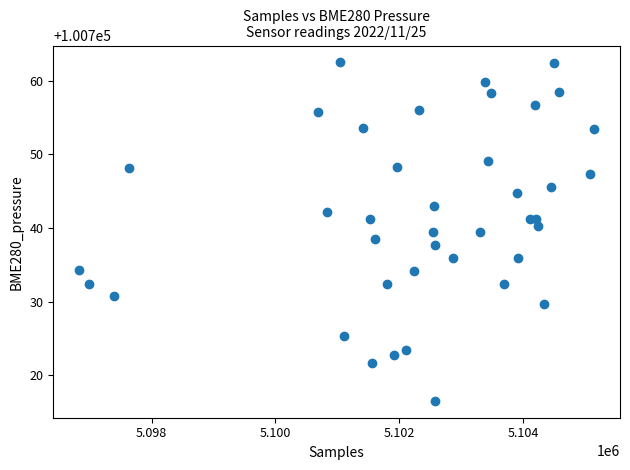

What is the range of Y values (max minus min)?

45.9